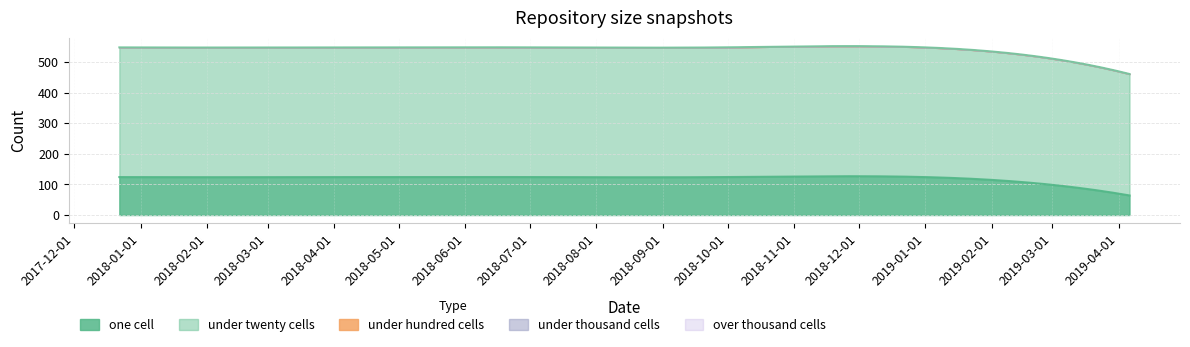

True or false: under_hundred_cells has a value of 0 at 2019-04-06.

True